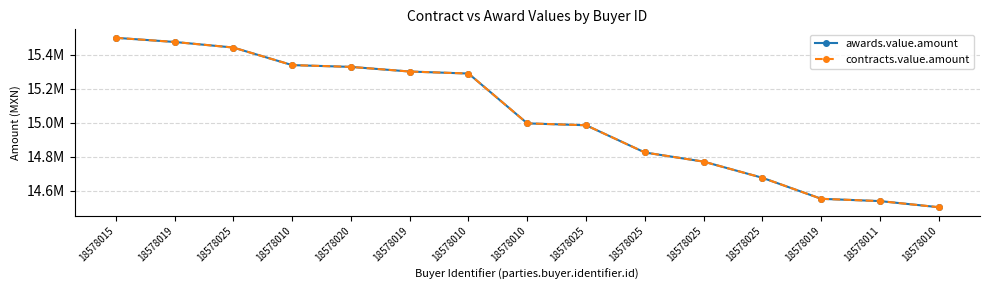

Does the chart have visible grid lines?

Yes